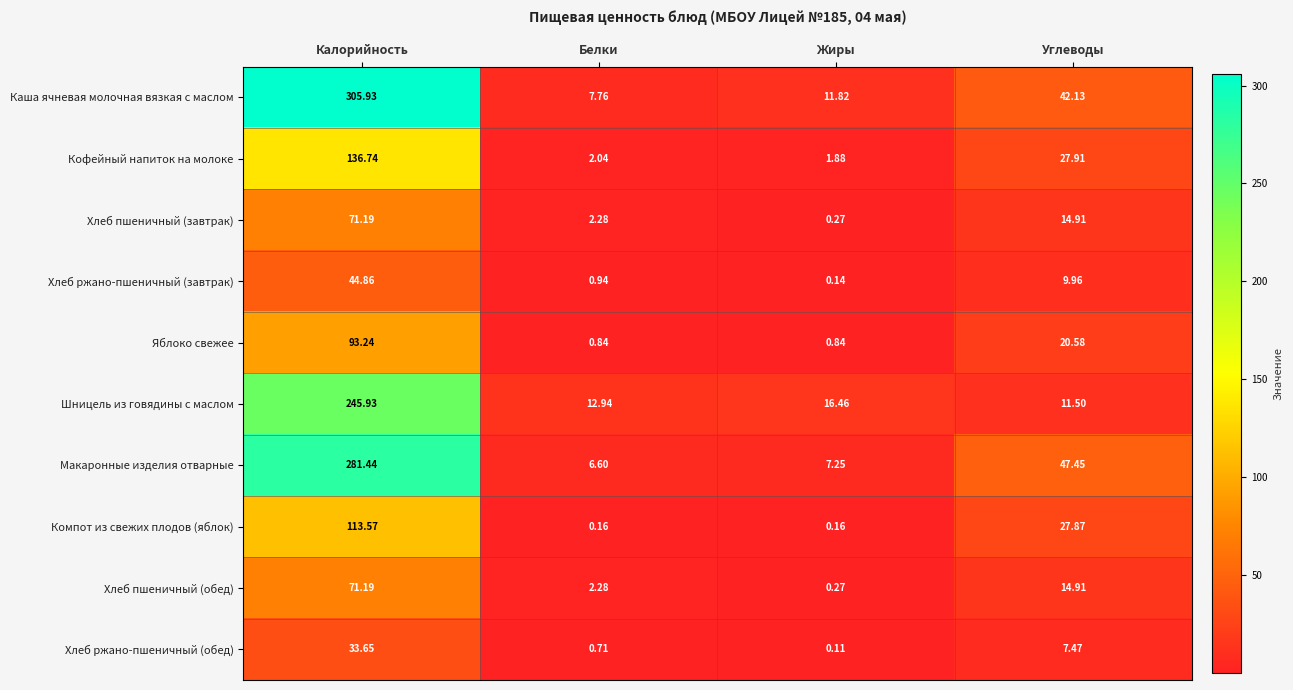

Between Калорийность and Белки, which series saw the biggest shift?

Каша ячневая молочная вязкая с маслом